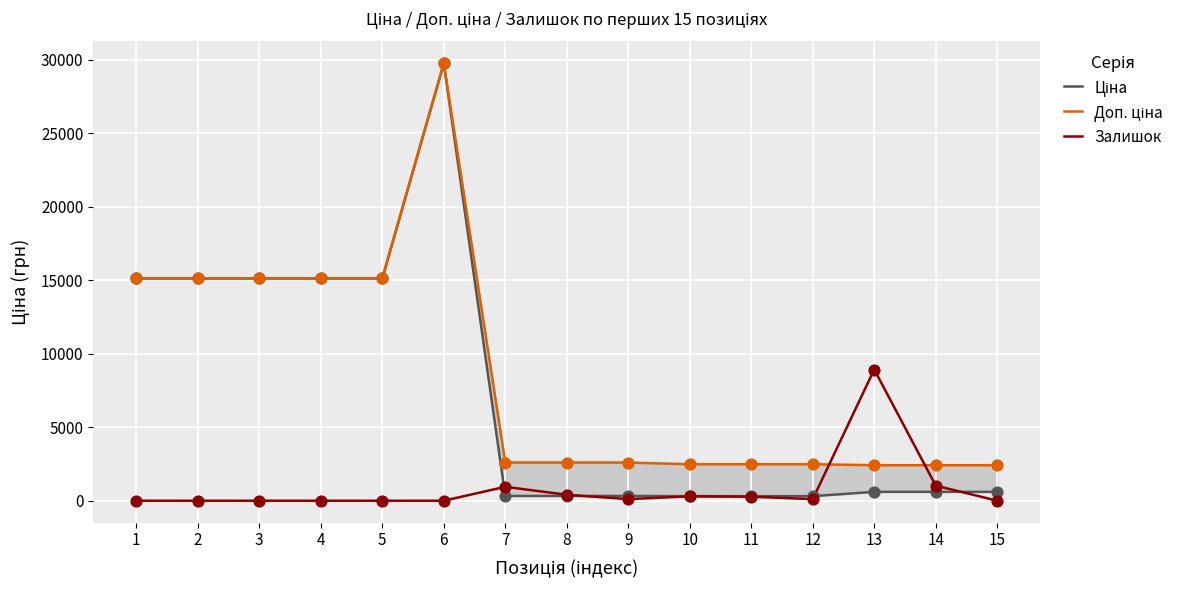

At how many categories does at least one series exceed 7956?

7